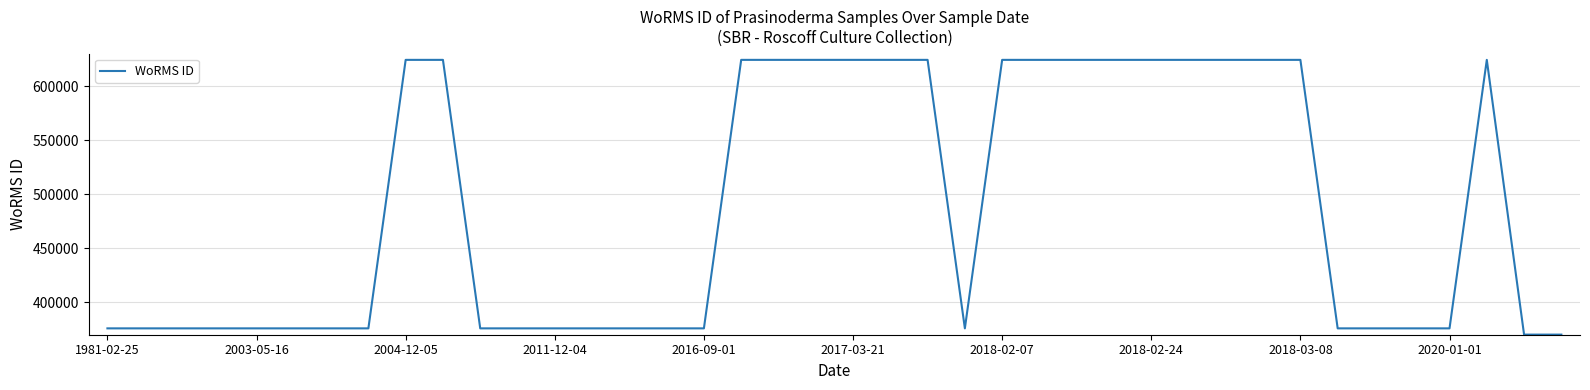

What is the greatest value displayed?

624302